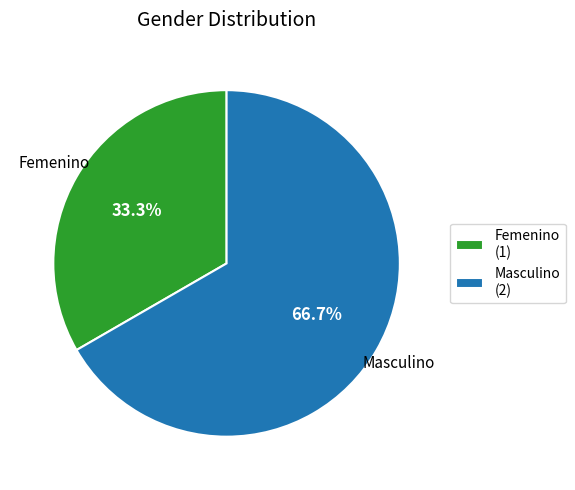

Is the sum of Masculino and Femenino greater than half?

Yes